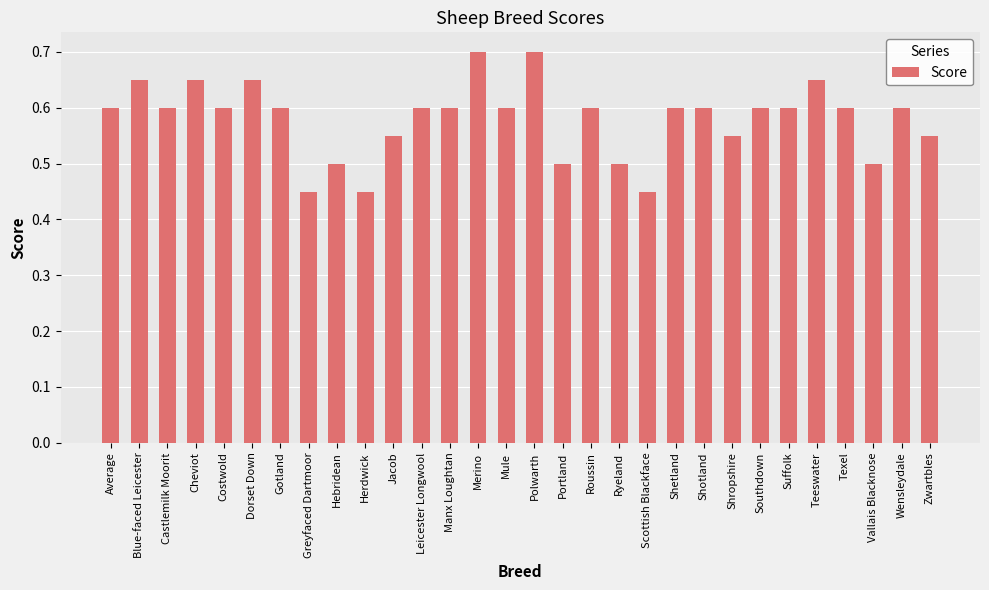

The chart shows a value of 0.6 at Mule. True or false?

True